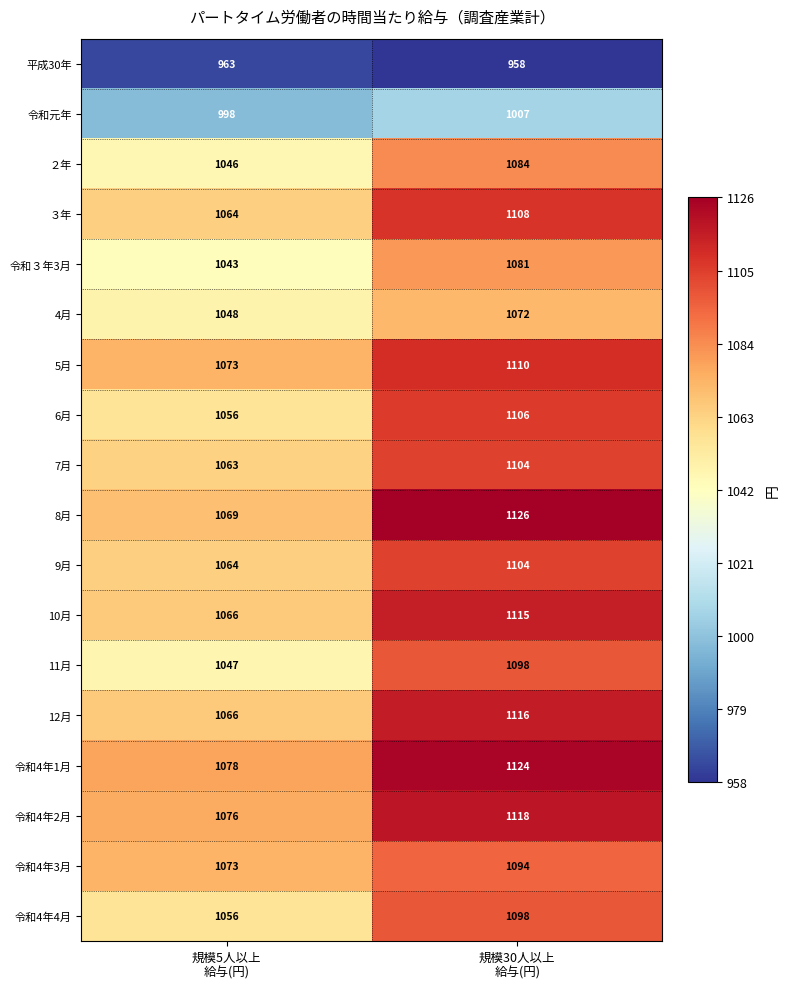

Which series has the largest range (max minus min)?

8月